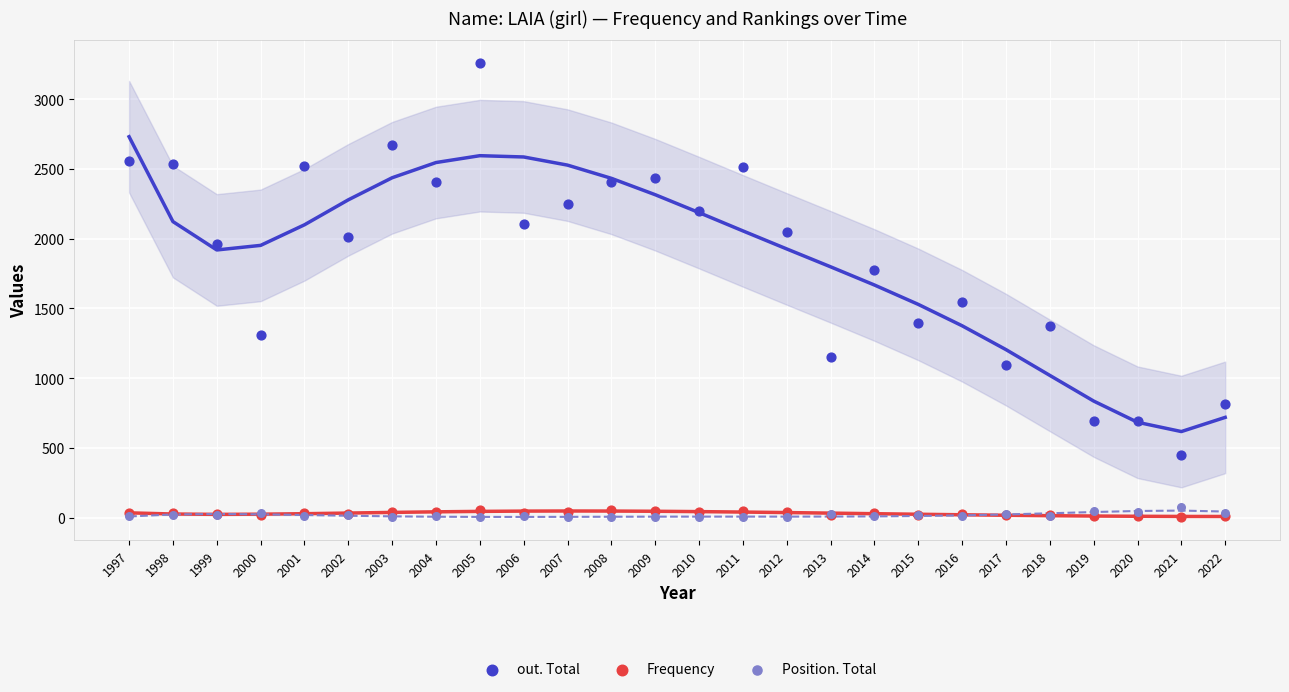

Across all series, what Y value is closest to 1631?

1547